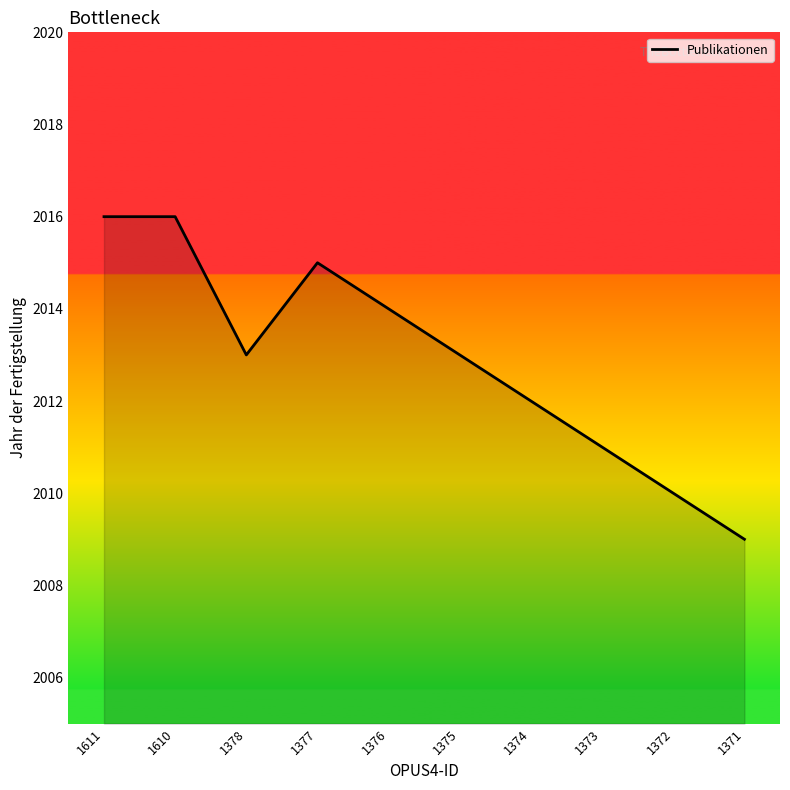

Read the value at 1375.

2013